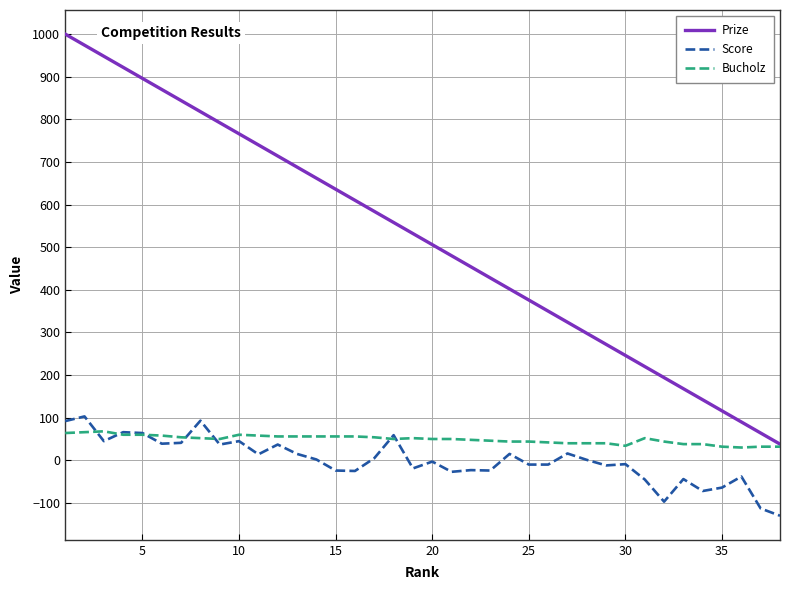

What are all the series names shown in the legend?

Prize, Score, Bucholz